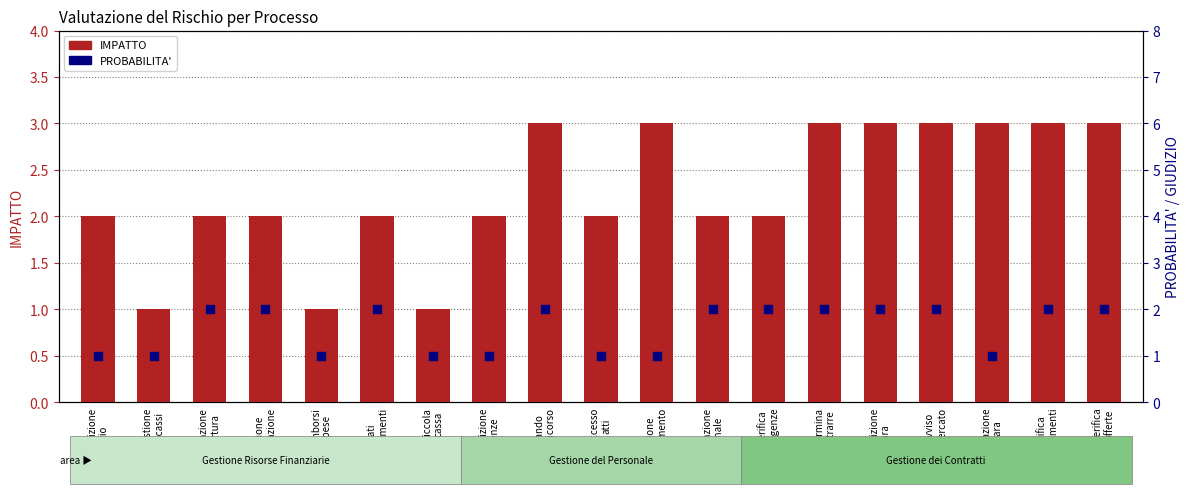

At how many categories does at least one series exceed 1?

16